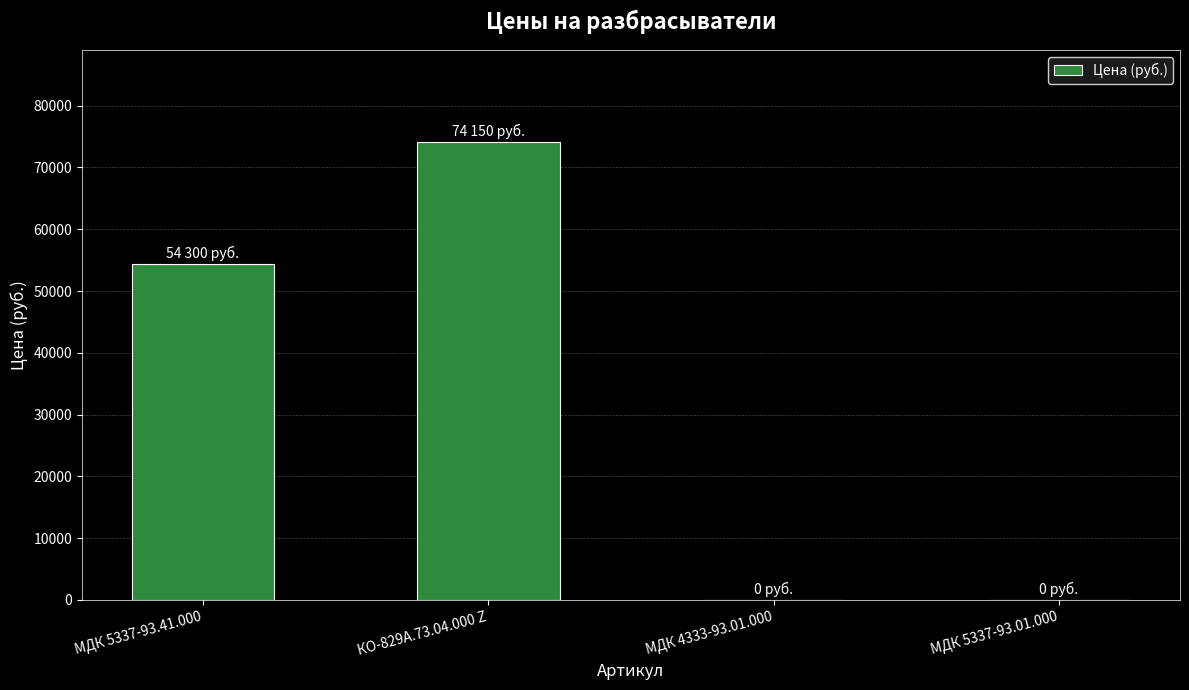

What is the sum of all values?

128450